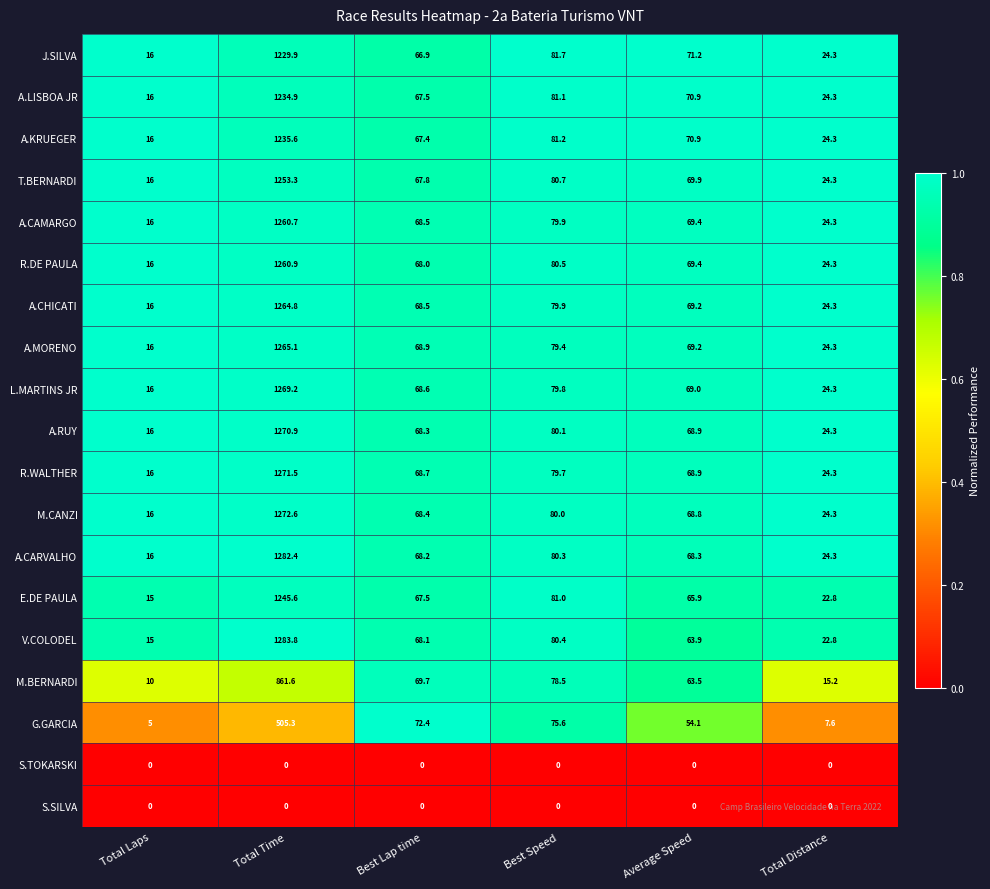

What is the minimum value for A.LISBOA JR?

16.0